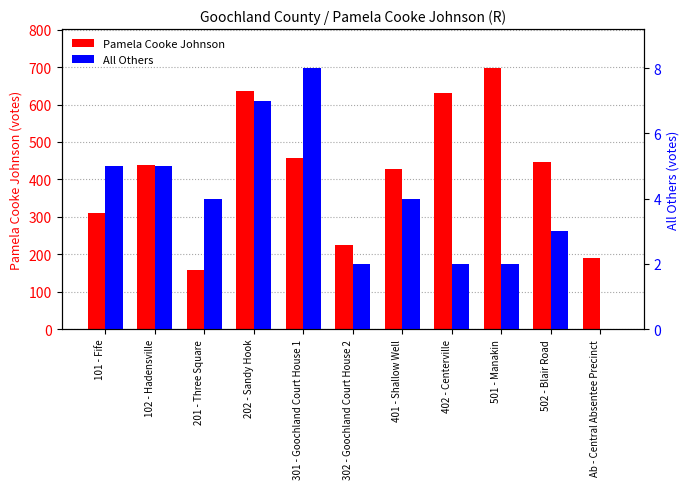

List the labels in order of All Others value, largest first.

301 - Goochland Court House 1, 202 - Sandy Hook, 101 - Fife, 102 - Hadensville, 201 - Three Square, 401 - Shallow Well, 502 - Blair Road, 302 - Goochland Court House 2, 402 - Centerville, 501 - Manakin, Ab - Central Absentee Precinct